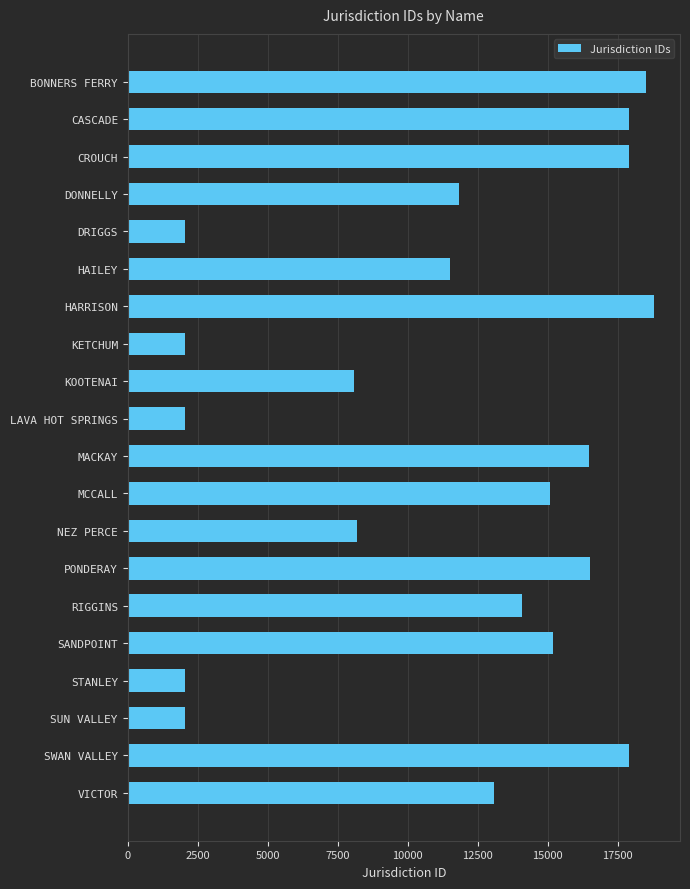

Read the value at VICTOR.

13089